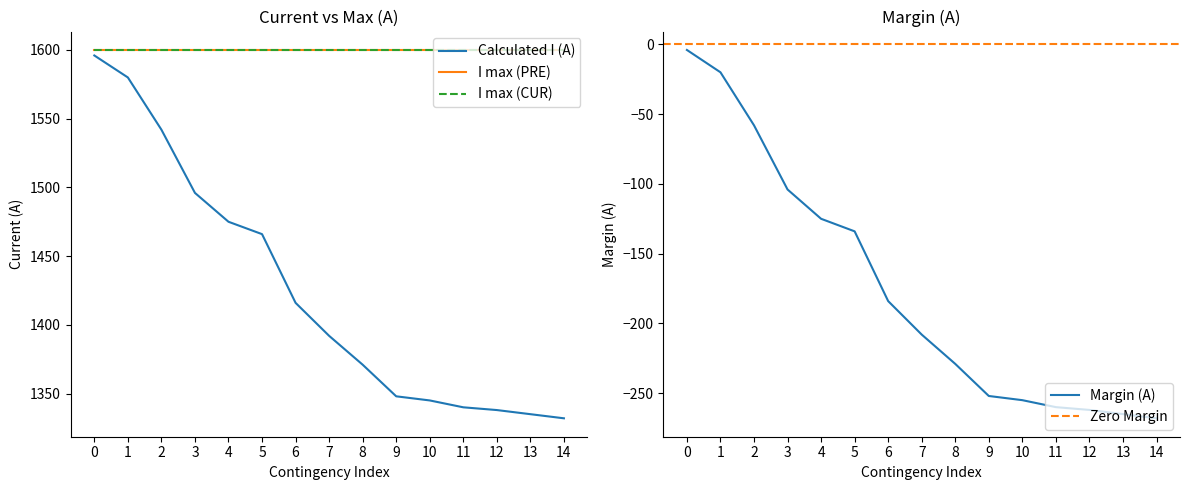

Which series has the widest spread of values?

Calculated I (A)